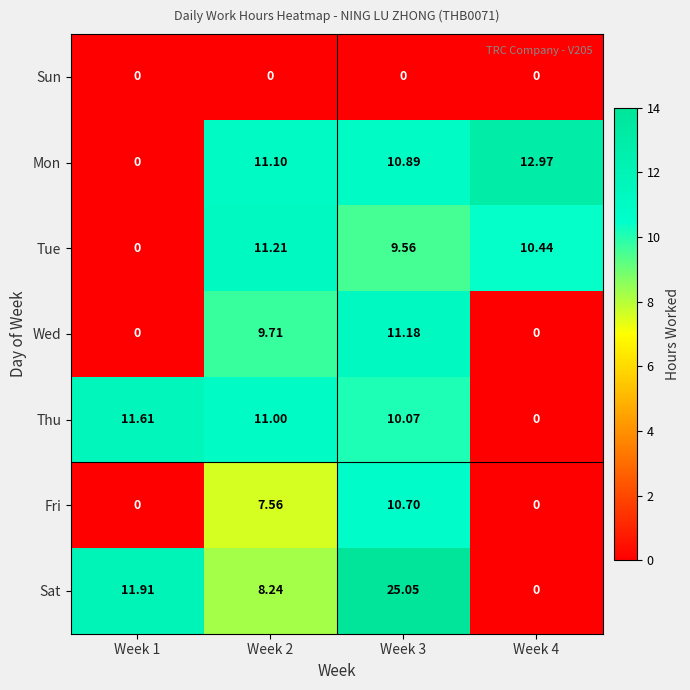

Which series has the largest range (max minus min)?

Sat